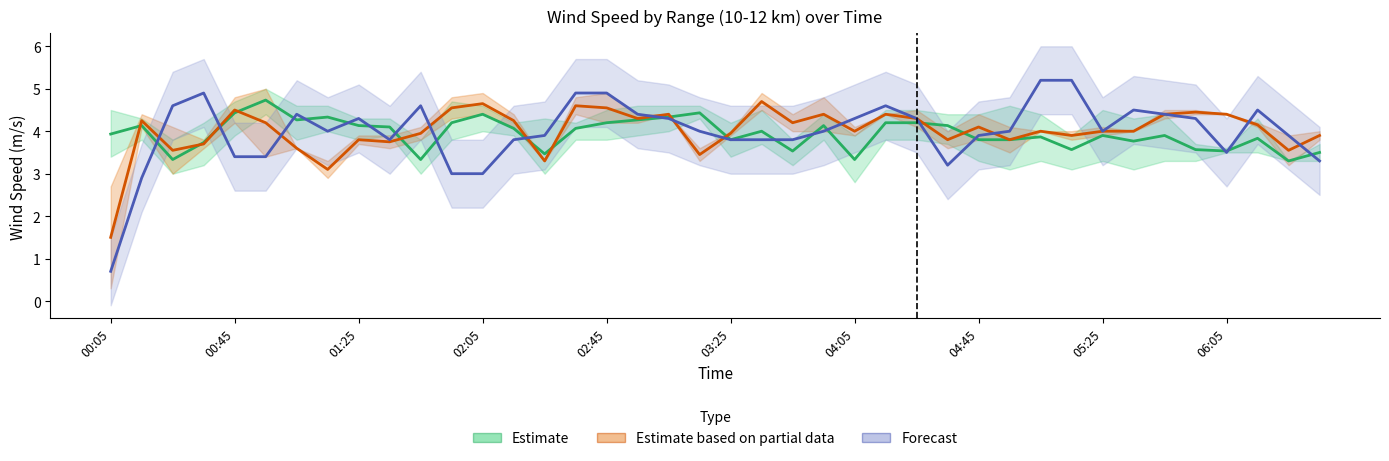

What is the value of the  10.420 point at the 19th from the left?

4.4